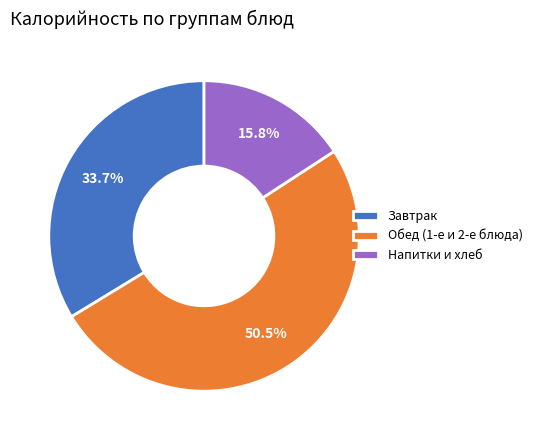

What is the largest slice in the pie chart?

Обед (1-е и 2-е блюда)